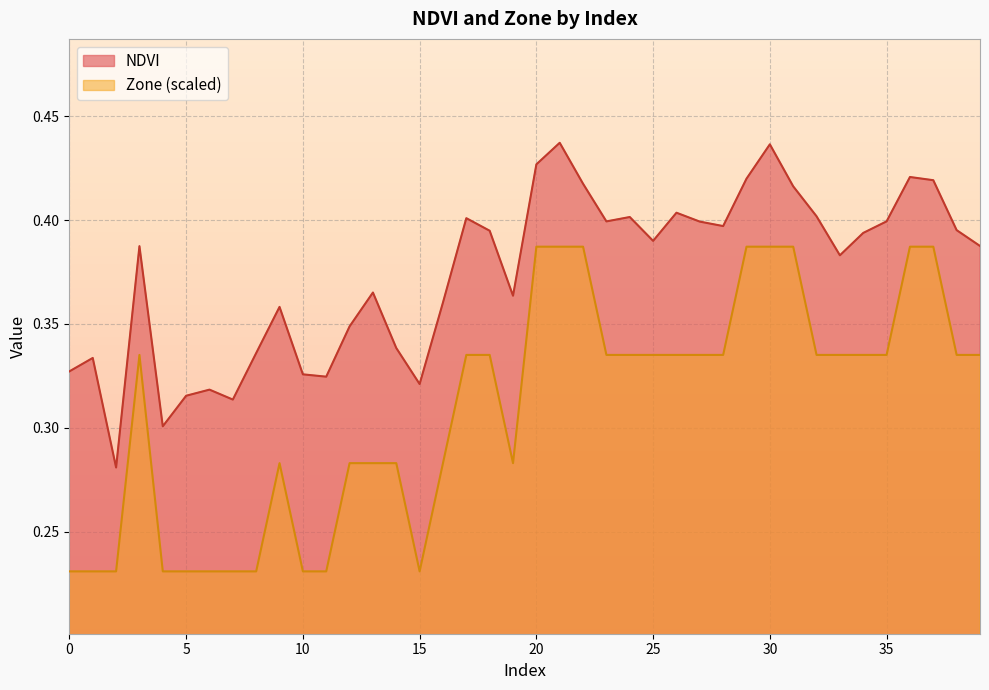

What is the total value across all series at 11?

0.6